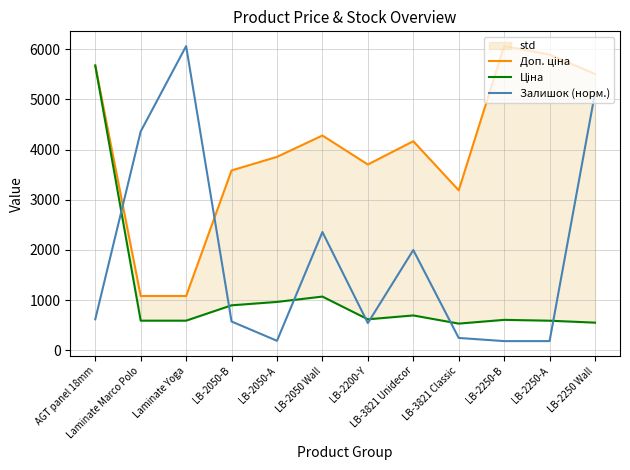

What is the lowest value of the Залишок (норм.) series?

182.7